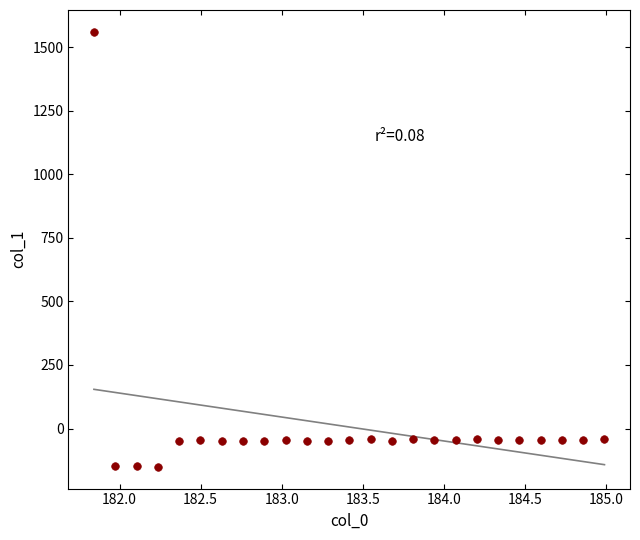

What is the range of Y values (max minus min)?

1712.1